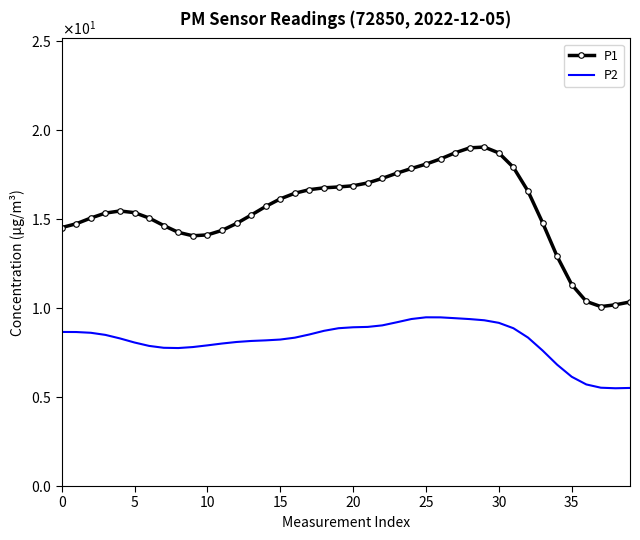

Which series has the widest spread of values?

P1